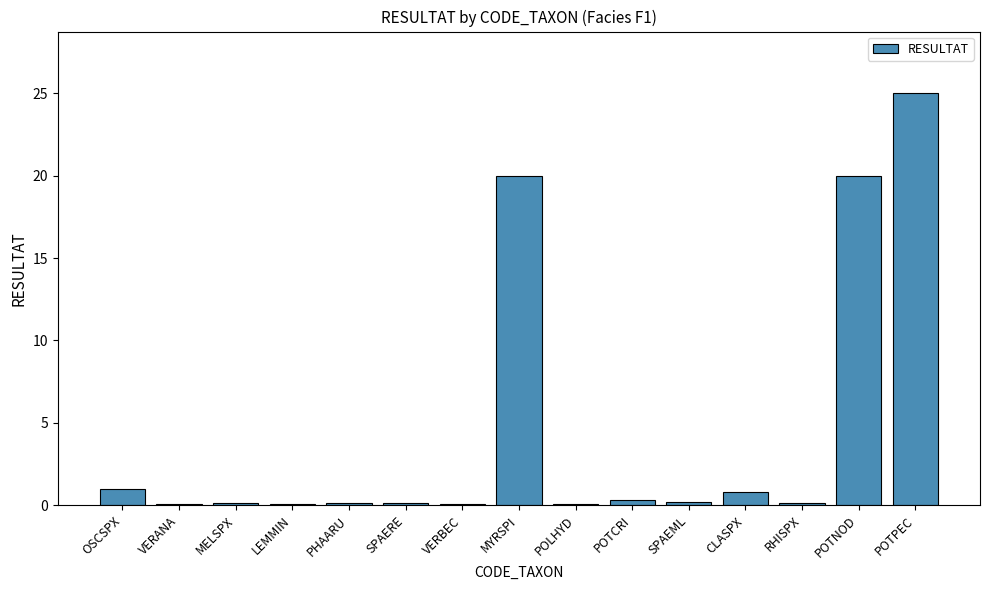

What is the average value?

4.5